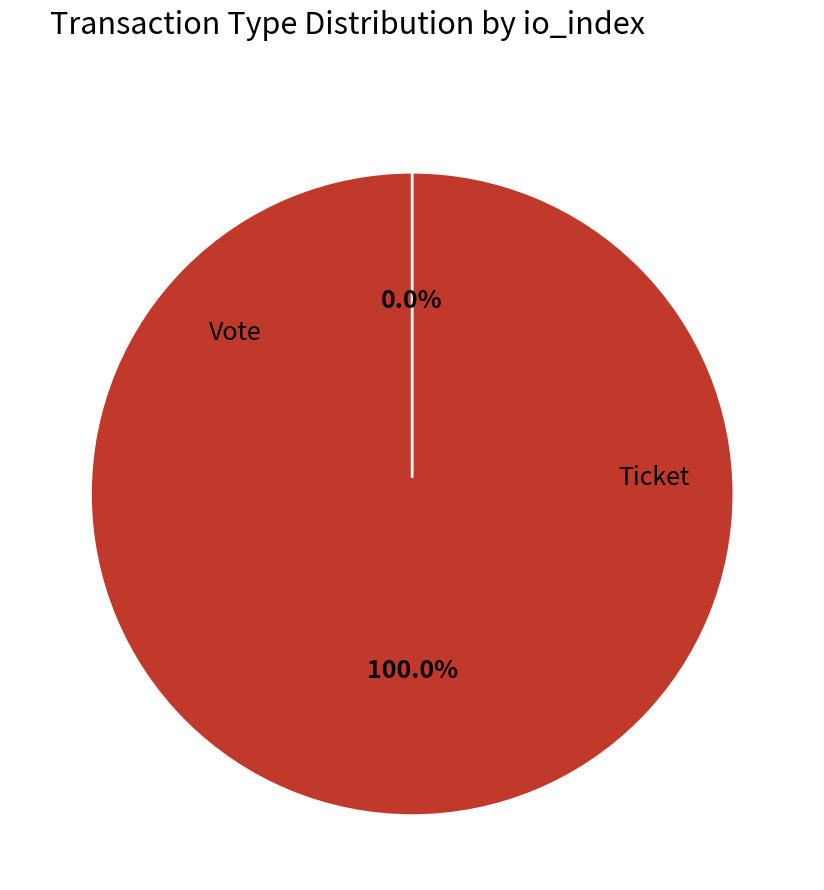

Is the sum of Ticket and Vote greater than half?

Yes